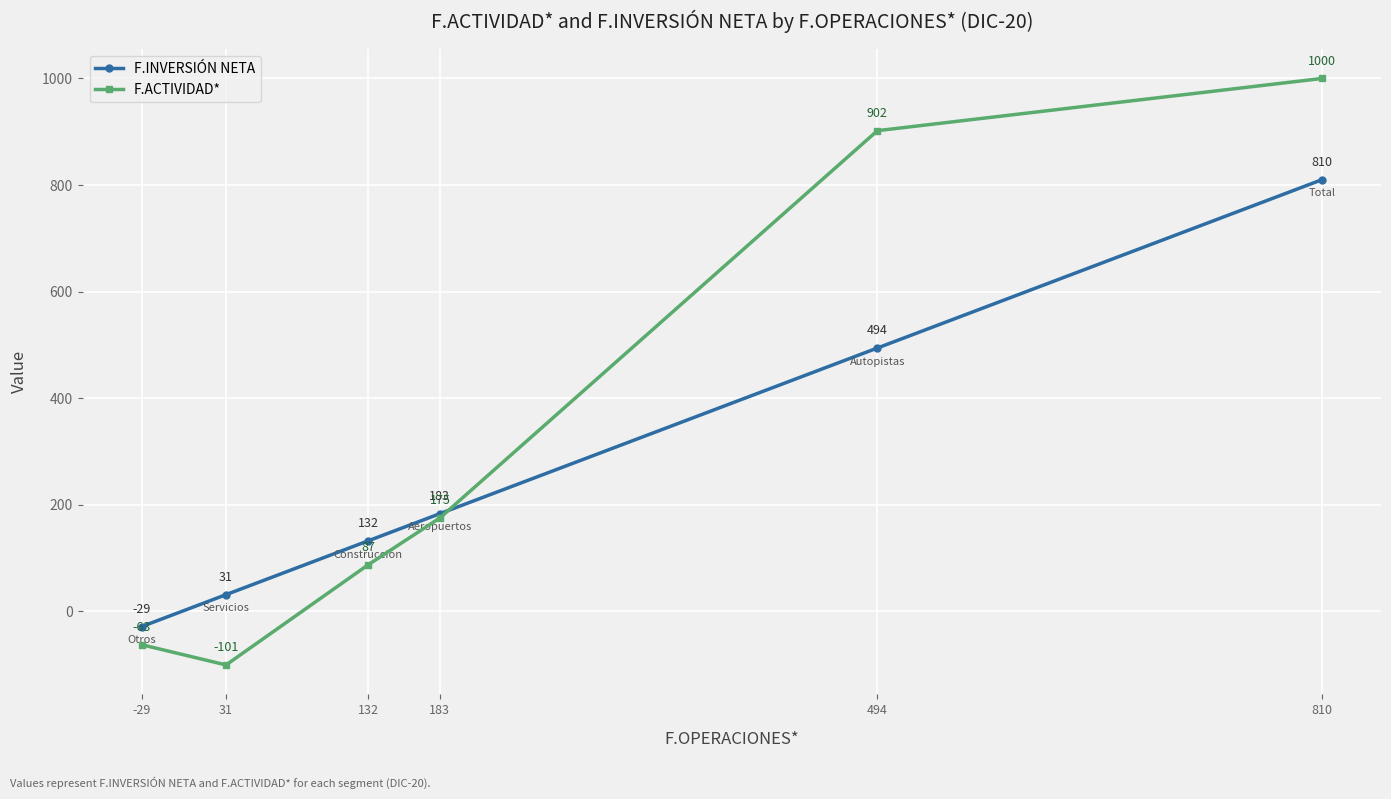

What is the sum of the F.ACTIVIDAD* values at 132 and 31?

-14